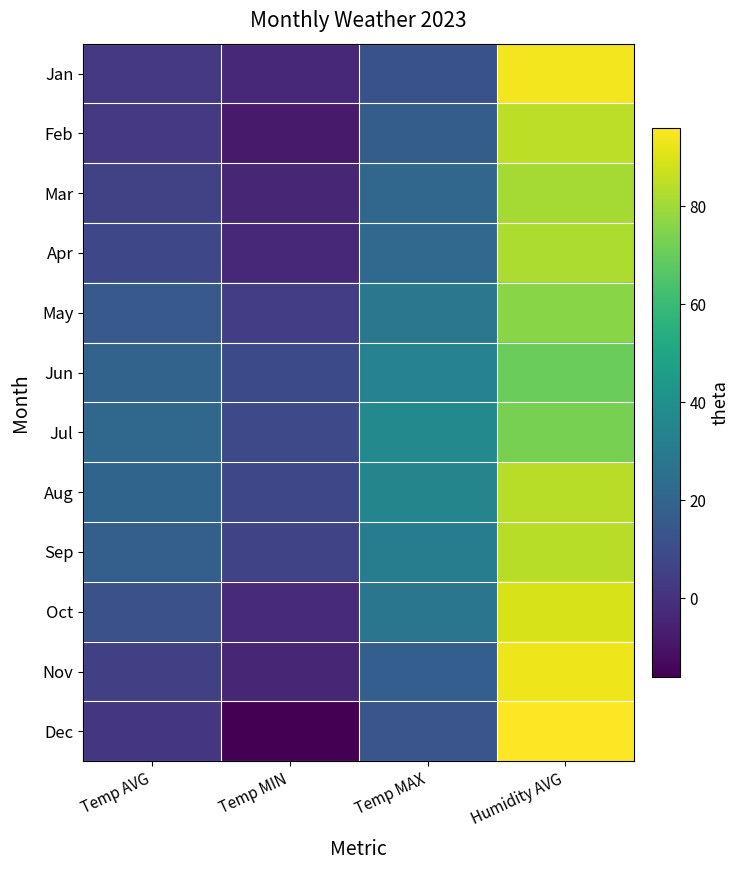

Rank the series by their maximum value, from highest to lowest.

Dec, Jan, Nov, Oct, Feb, Aug, Sep, Apr, Mar, May, Jul, Jun